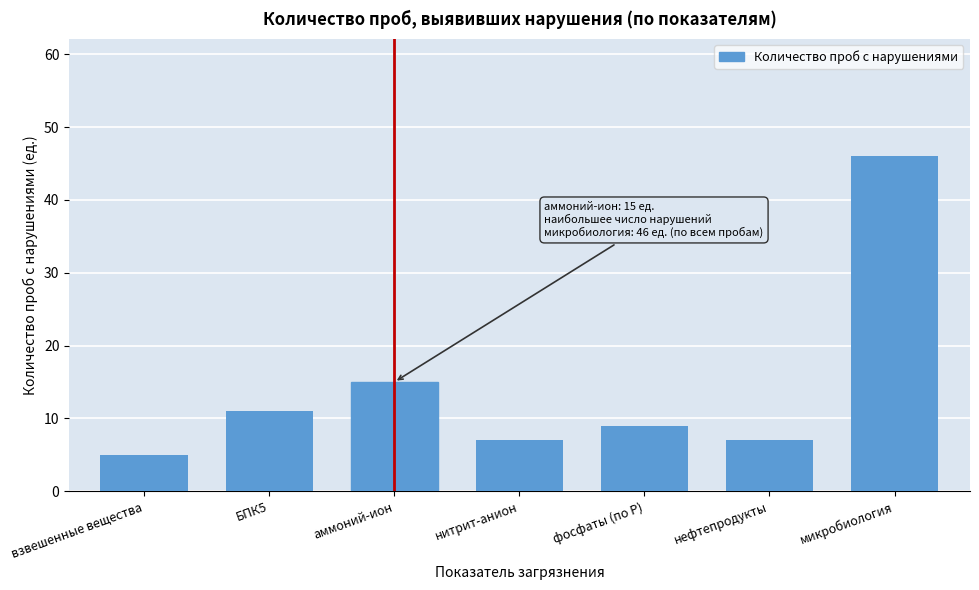

Reading right to left, list all the values displayed in this chart.

46	7	9	7	15	11	5